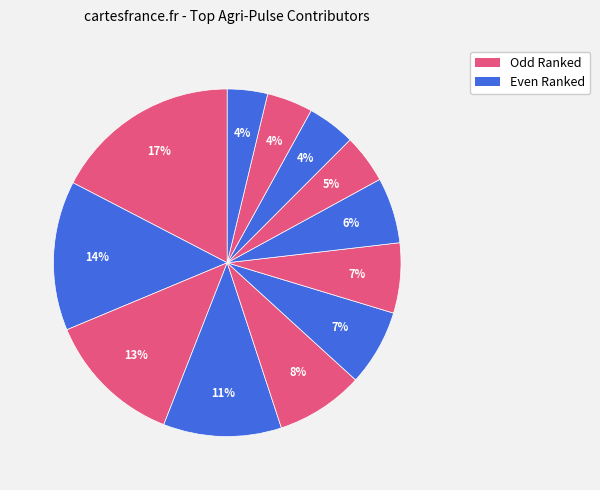

Count the number of slices in the pie.

12